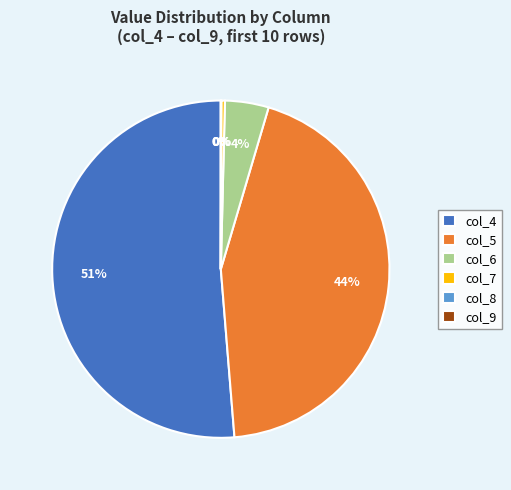

True or false: col_4 accounts for 51% of the total.

True